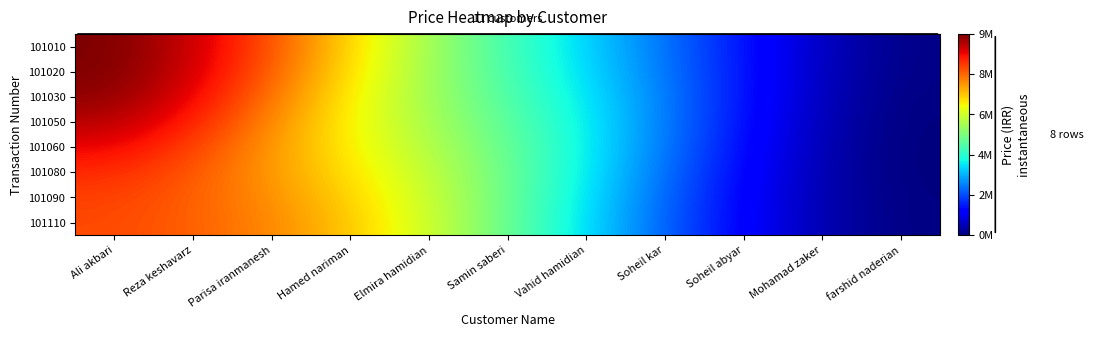

Between Soheil abyar and Ali akbari, which is larger?

Ali akbari